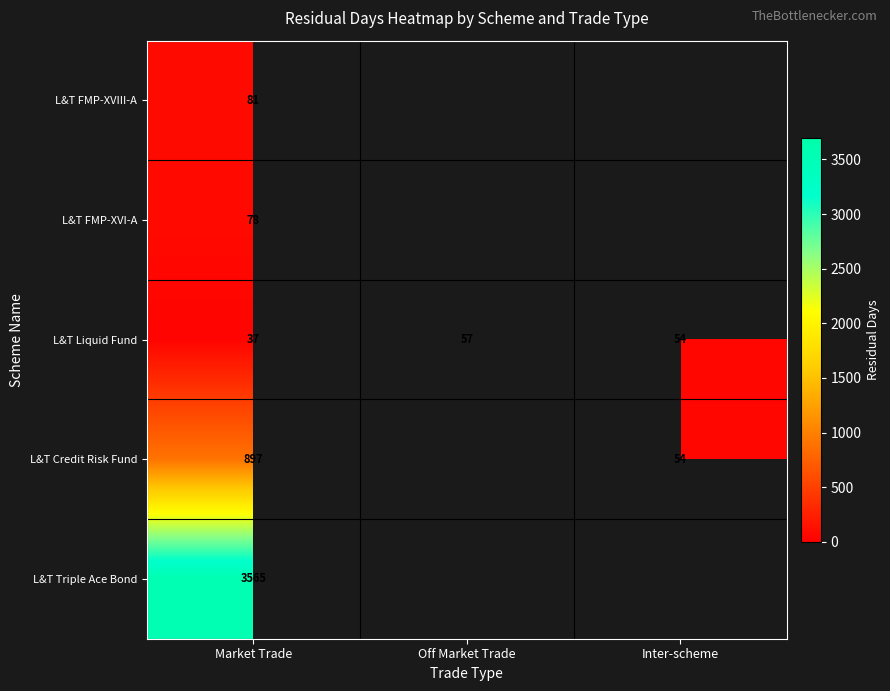

What is the difference between the L&T Liquid Fund values at Off Market Trade and Inter-scheme?

3.0